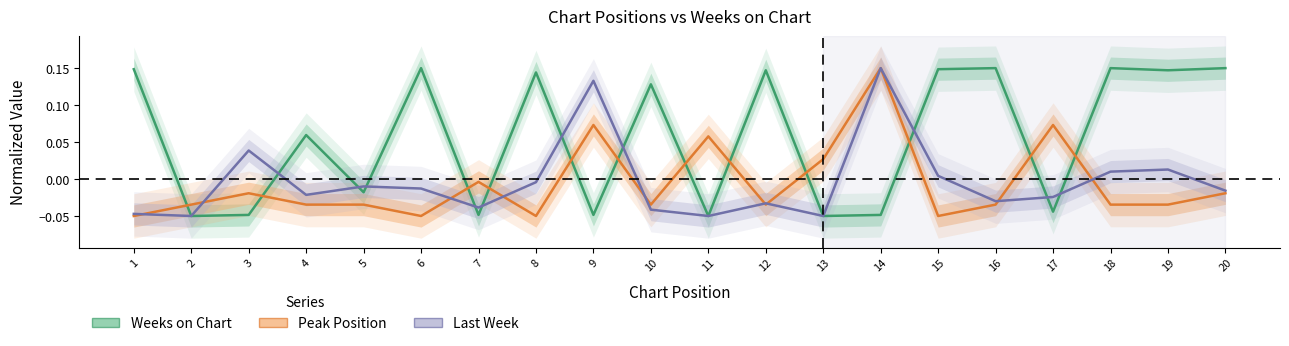

At 10, list the series in order from largest to smallest.

Weeks on Chart, Peak Position, Last Week